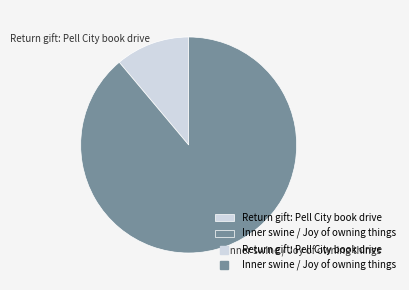

Which category has the biggest portion of the pie?

Inner swine / Joy of owning things